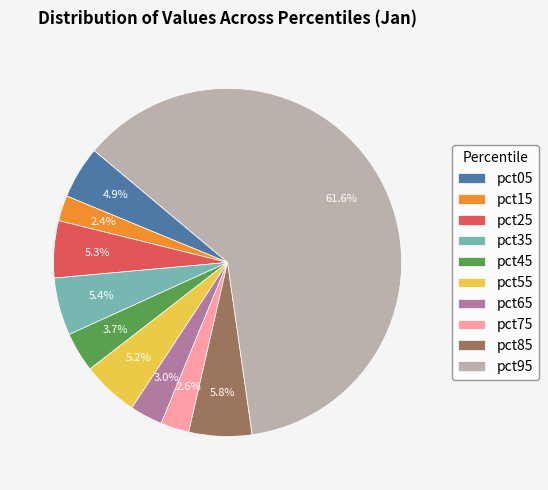

Which slice is the largest?

pct95